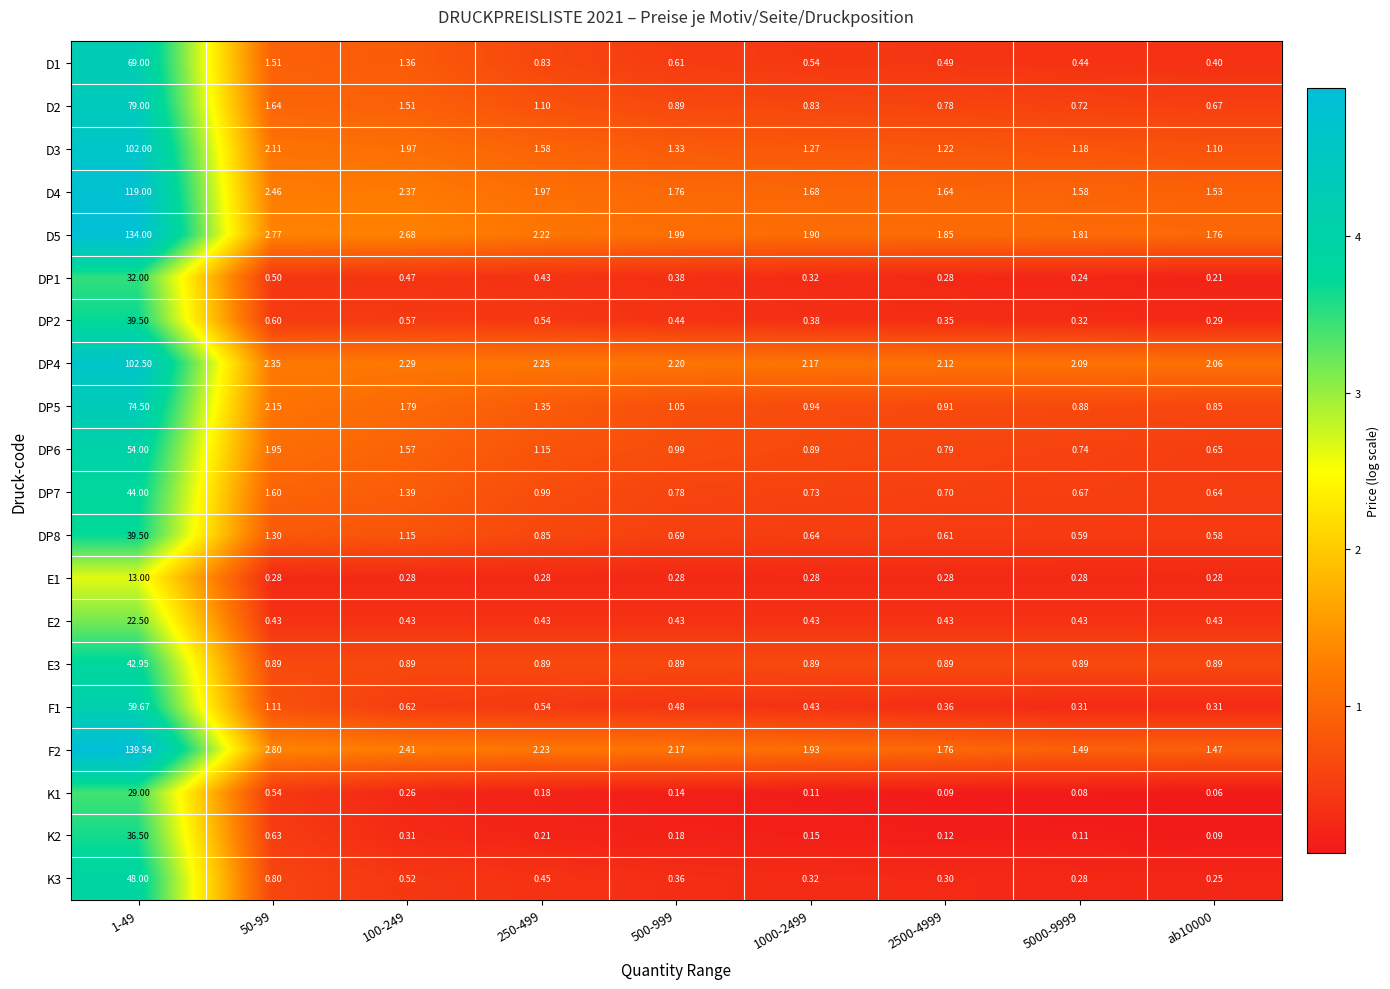

At which category does the chart reach its minimum across all series?

ab10000